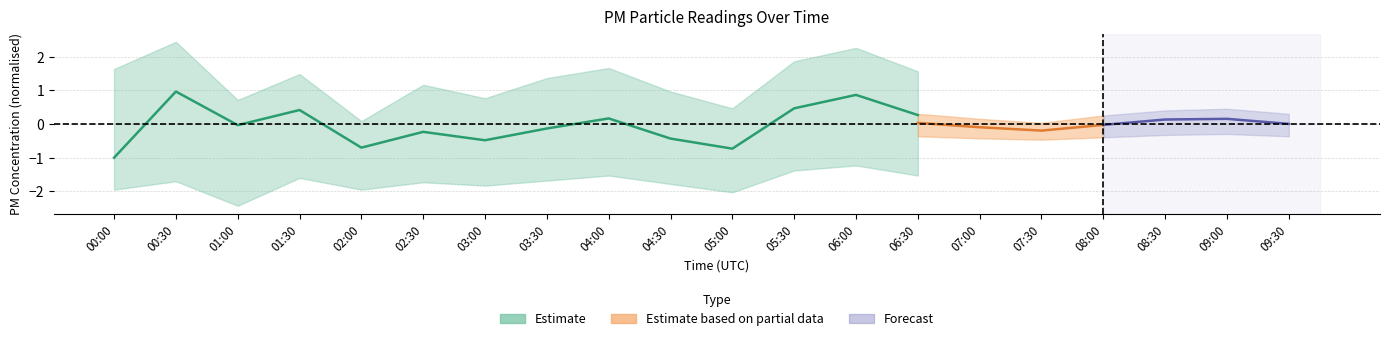

Which has a higher value, 01:00 or 02:00?

01:00